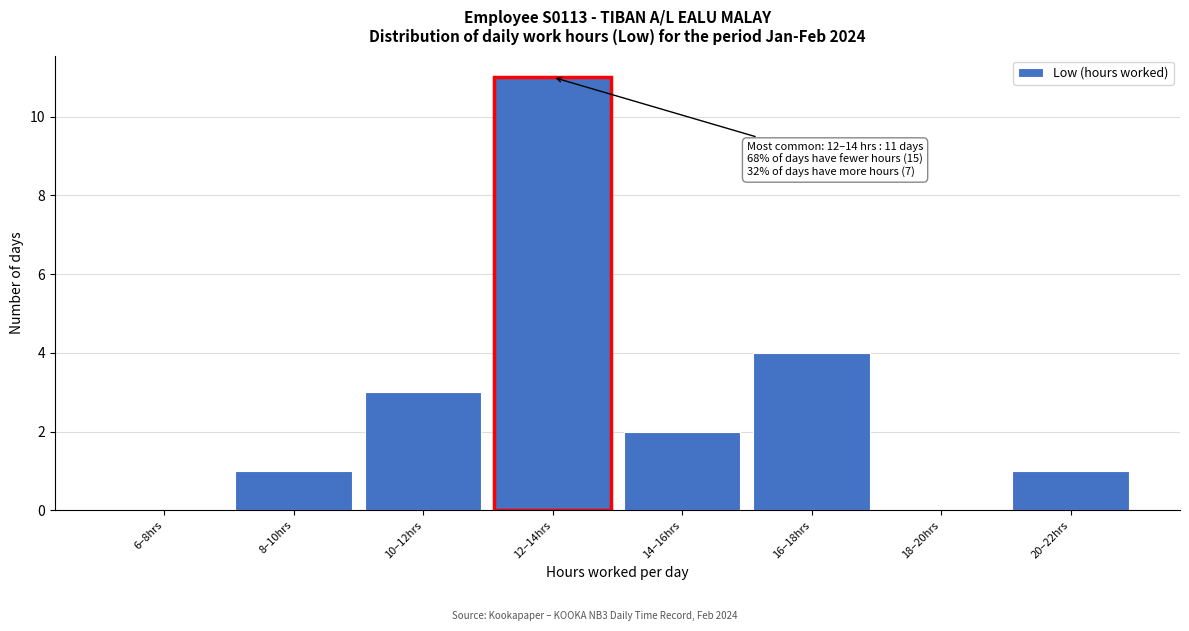

Reading right to left, extract all data points from this chart.

20–22hrs=1	18–20hrs=0	16–18hrs=4	14–16hrs=2	12–14hrs=11	10–12hrs=3	8–10hrs=1	6–8hrs=0